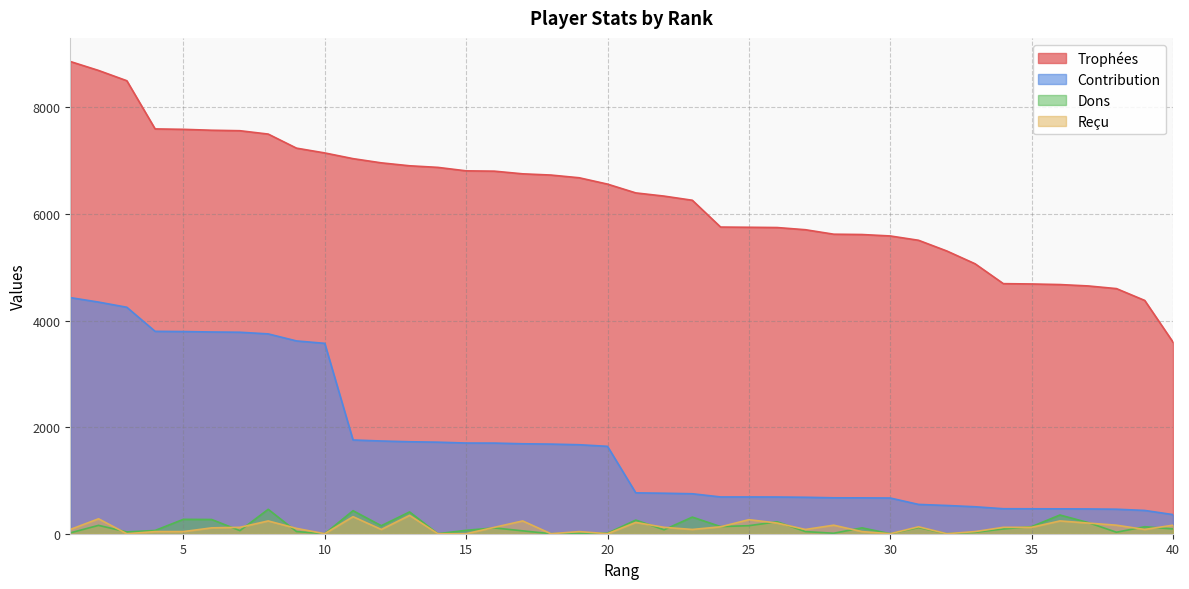

Where is Trophées nearest to the value 6229?

23